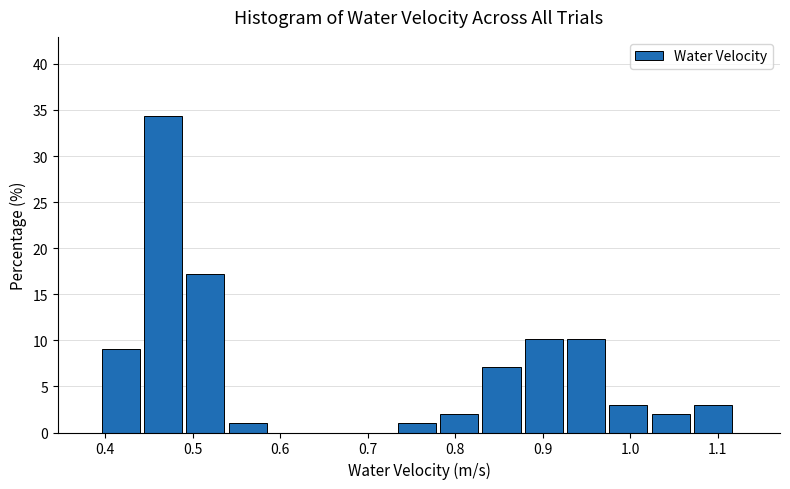

Over which range of the x-axis is the bar tallest?

0.44 to 0.49